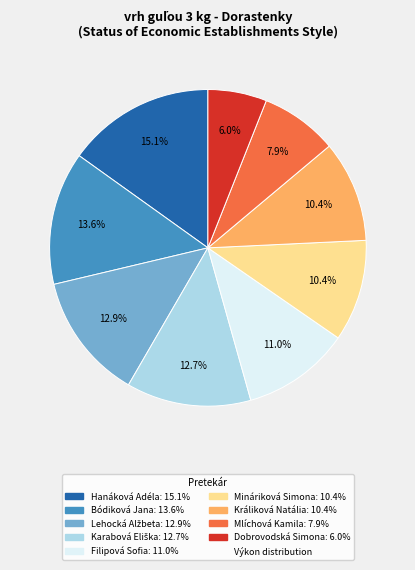

Is there any slice that represents more than half of the pie?

No